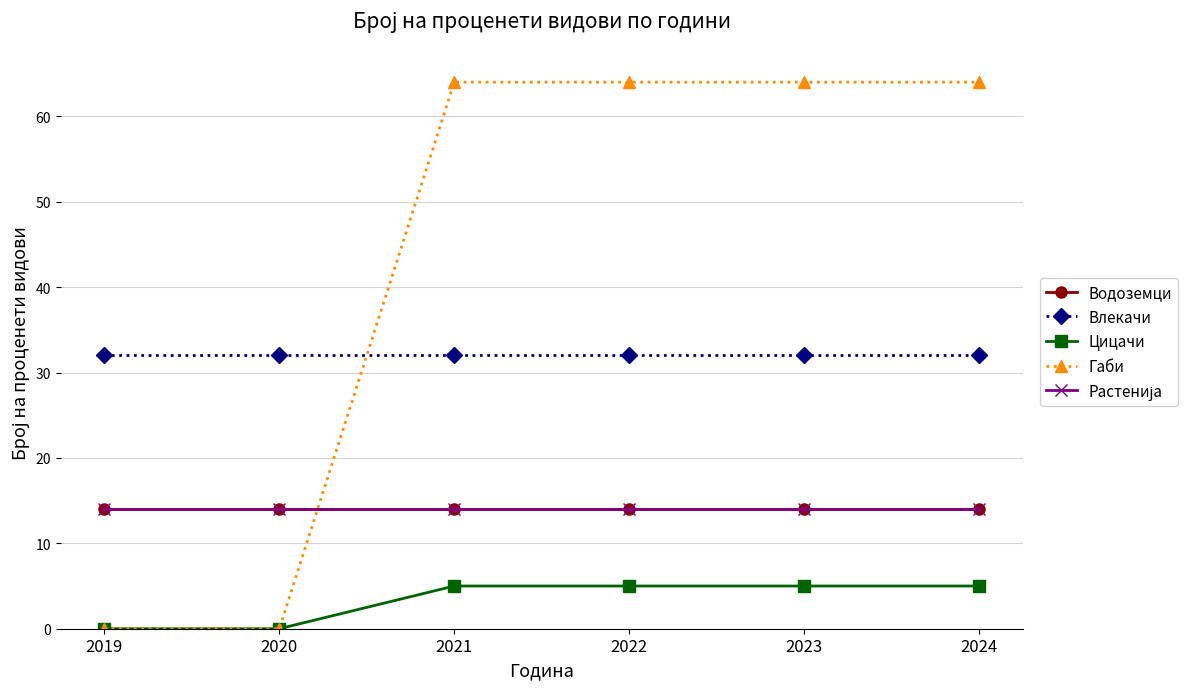

Does the chart have visible grid lines?

Yes